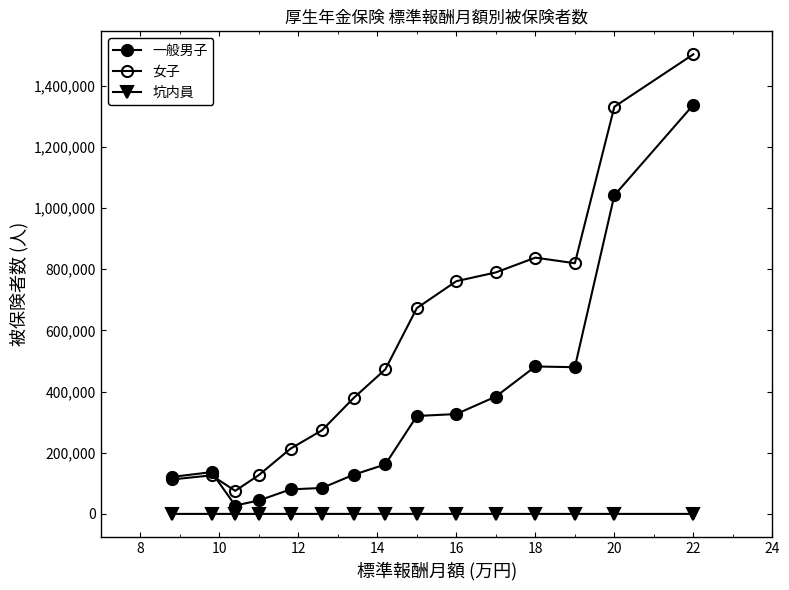

What is the value of the 女子 point at the 6th from the left?

273699